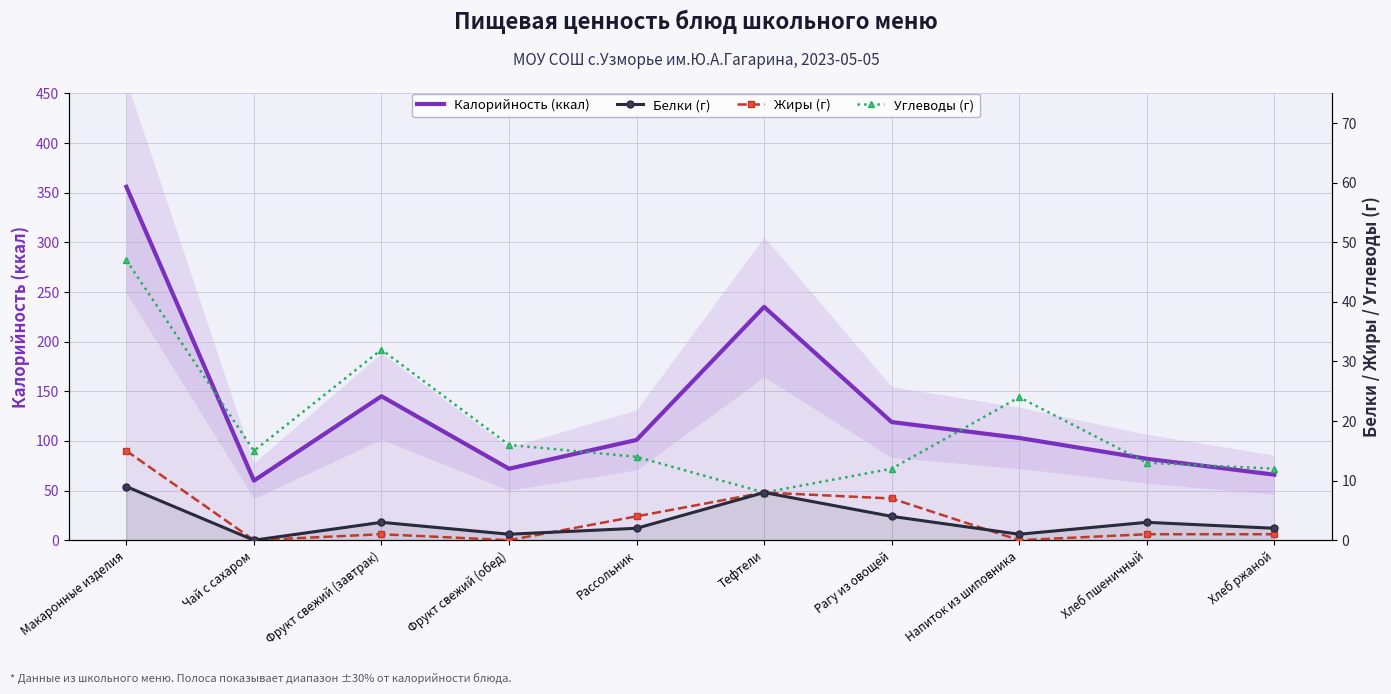

What are all the series names shown in the legend?

Калорийность (ккал), Белки (г), Жиры (г), Углеводы (г)